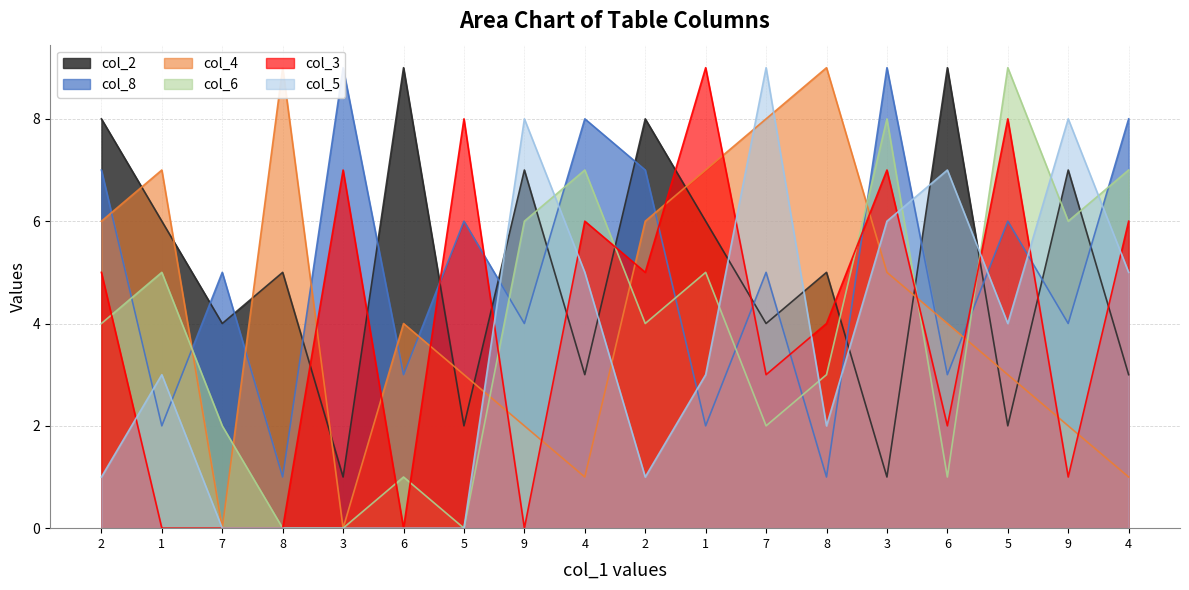

Which series changed the most between 2 and 6?

col_5